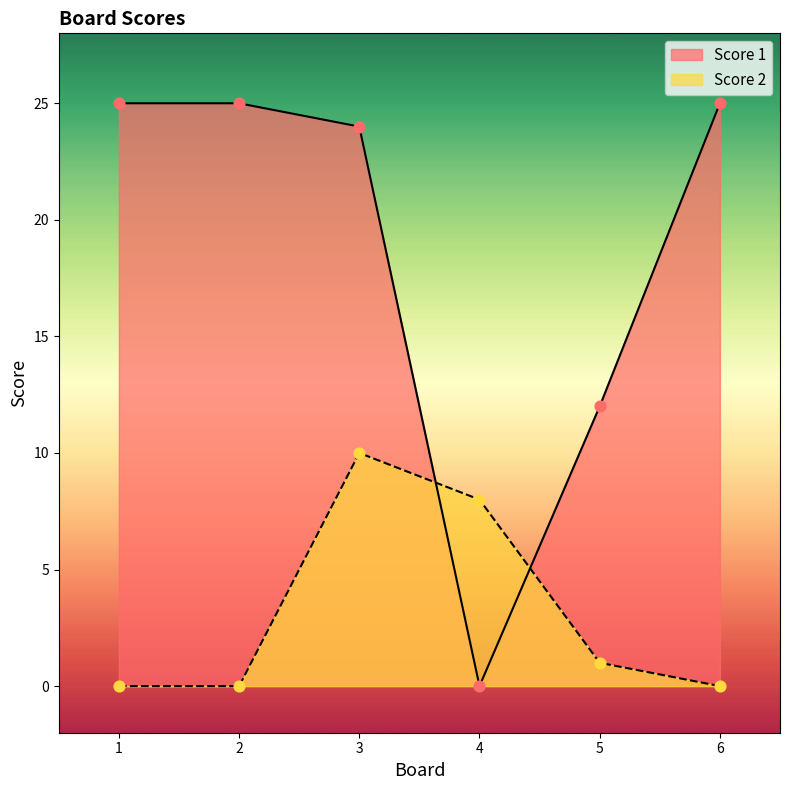

At how many categories does at least one series exceed 17?

4